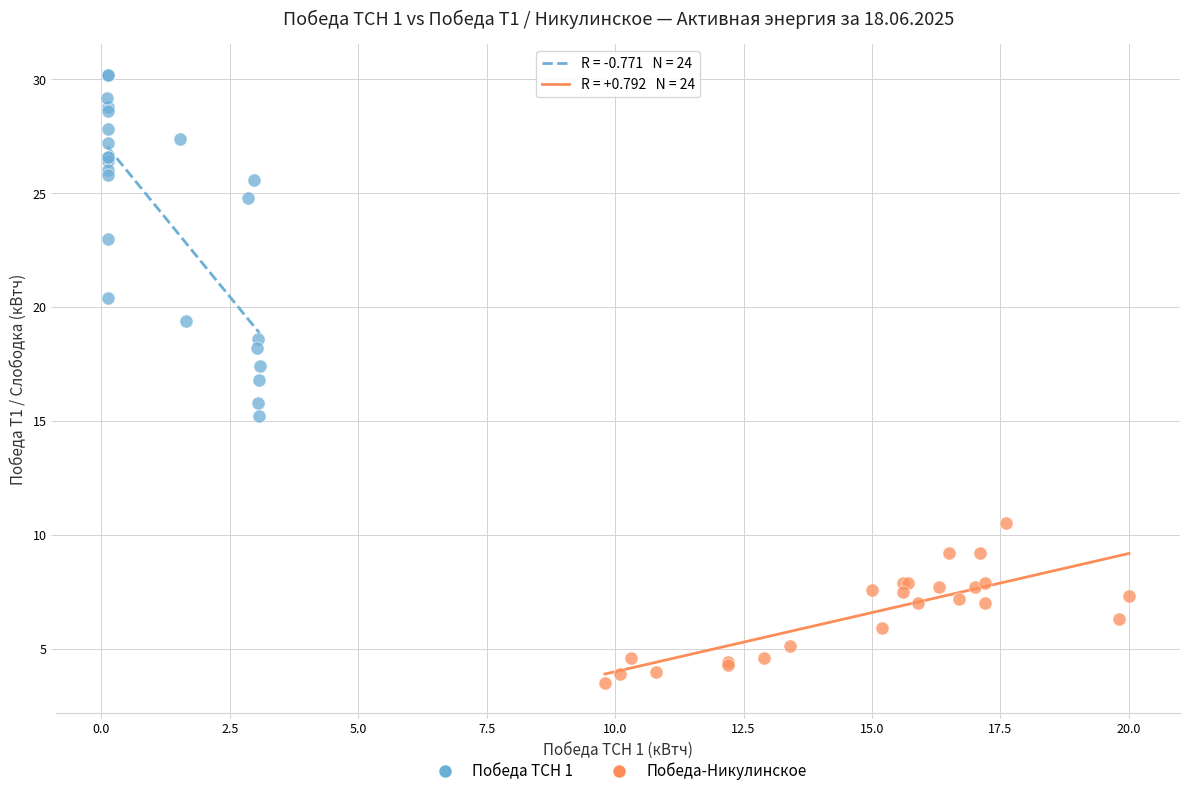

Which series reaches the minimum Y coordinate?

Победа-Никулинское